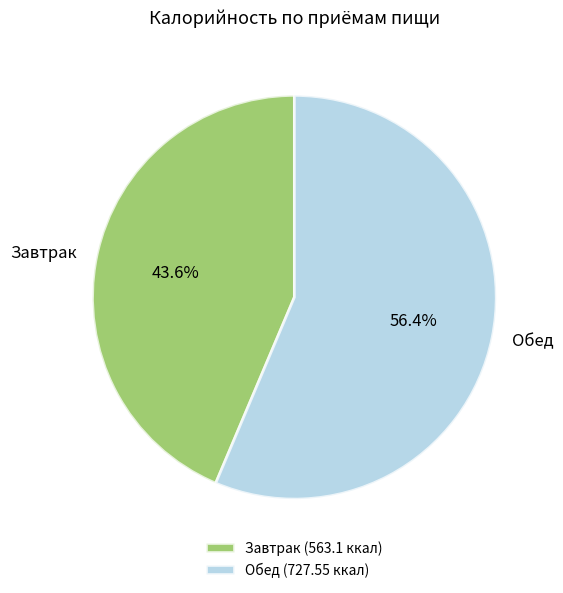

The Завтрак slice represents 44% of the pie. True or false?

True